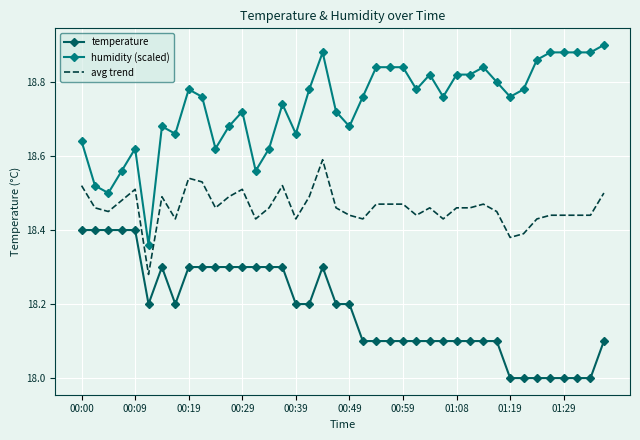

True or false: temperature and avg trend cross at least once.

False